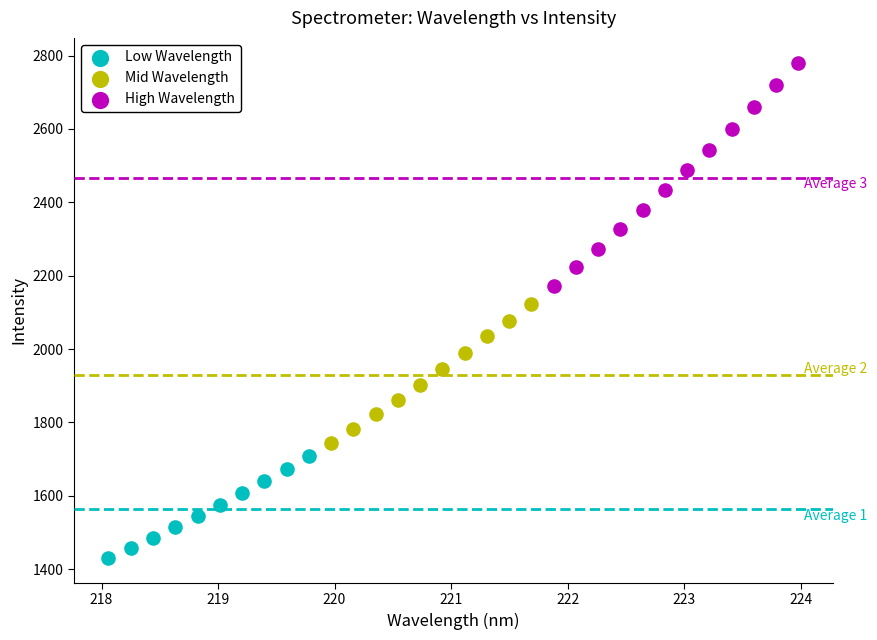

Which series reaches the maximum Y coordinate?

High Wavelength